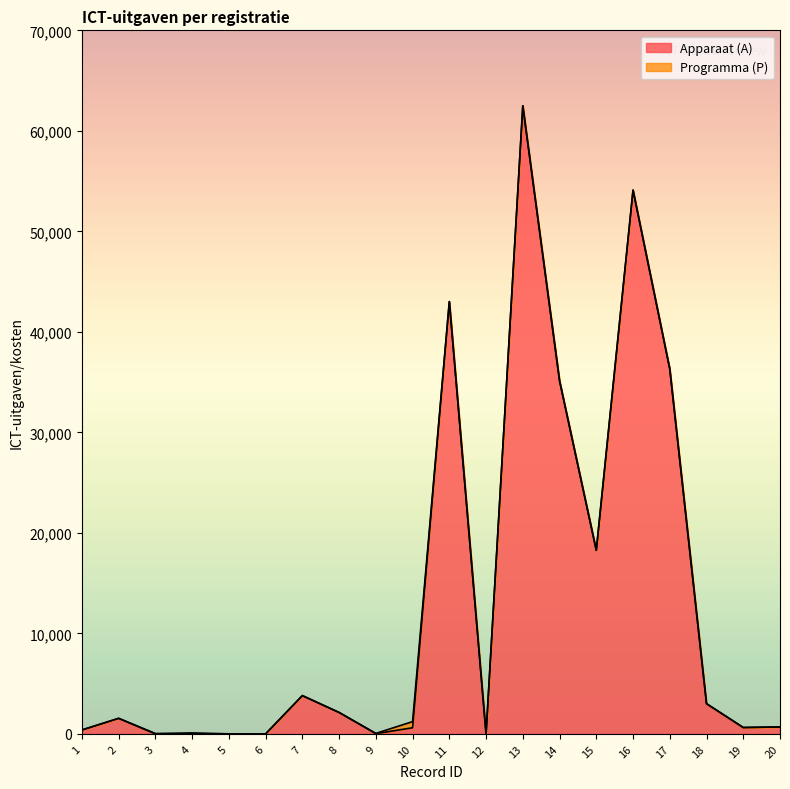

How many values are below 1549?

10